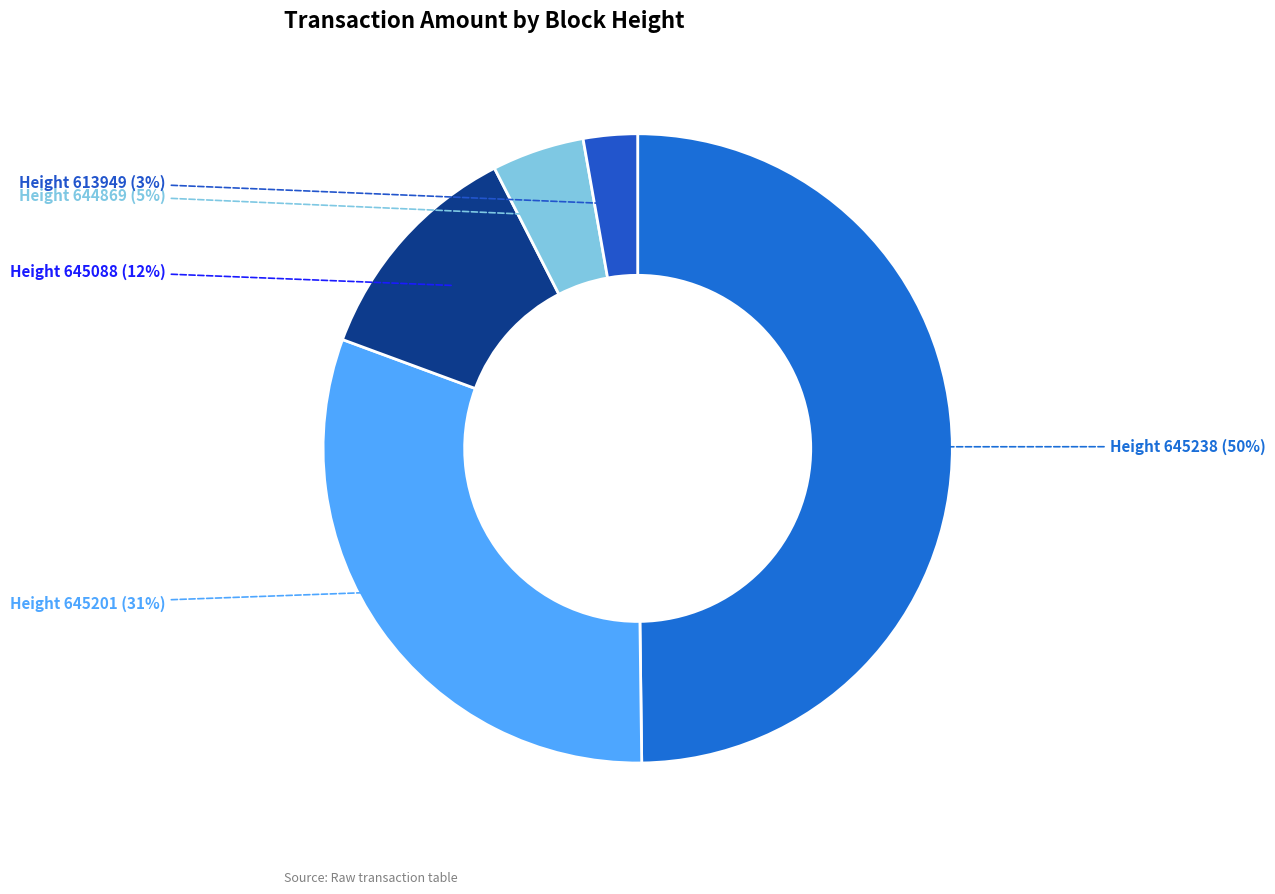

What percentage is the Height 645201 slice, to the nearest percent?

31%